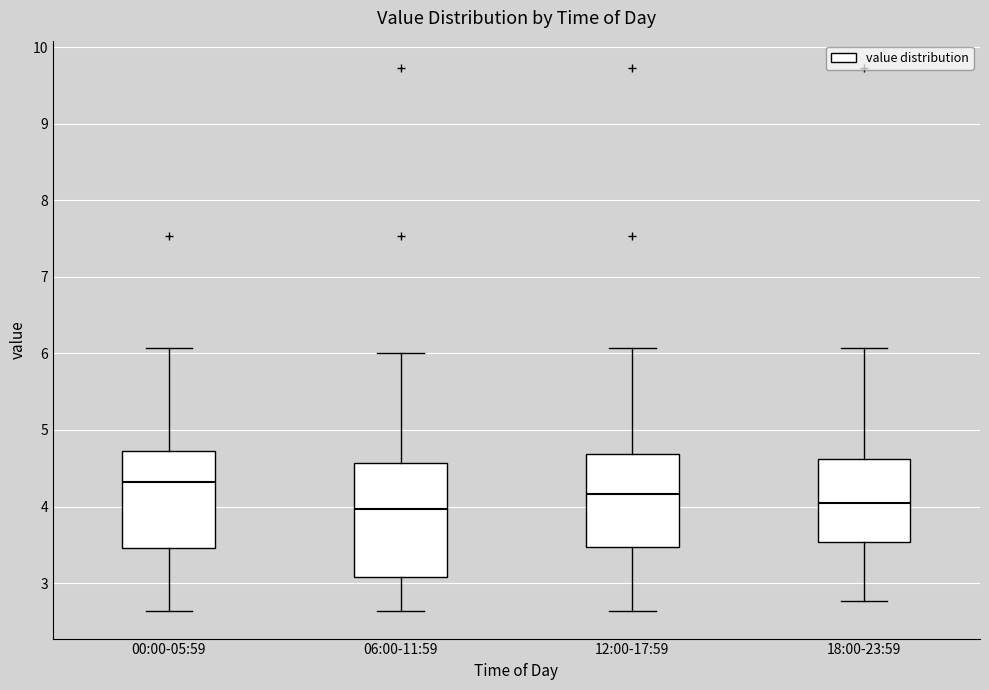

Reading left to right, read every box against the y-axis: the position of its median line, the range the box covers, and the ends of its whiskers. The values are not printed on the chart, so give them approximately, as read against the axis.

00:00-05:59: median 4.3, box 3.5 to 4.7, whiskers 2.6 to 6.1
06:00-11:59: median 4.0, box 3.1 to 4.6, whiskers 2.6 to 6.0
12:00-17:59: median 4.2, box 3.5 to 4.7, whiskers 2.6 to 6.1
18:00-23:59: median 4.1, box 3.5 to 4.6, whiskers 2.8 to 6.1